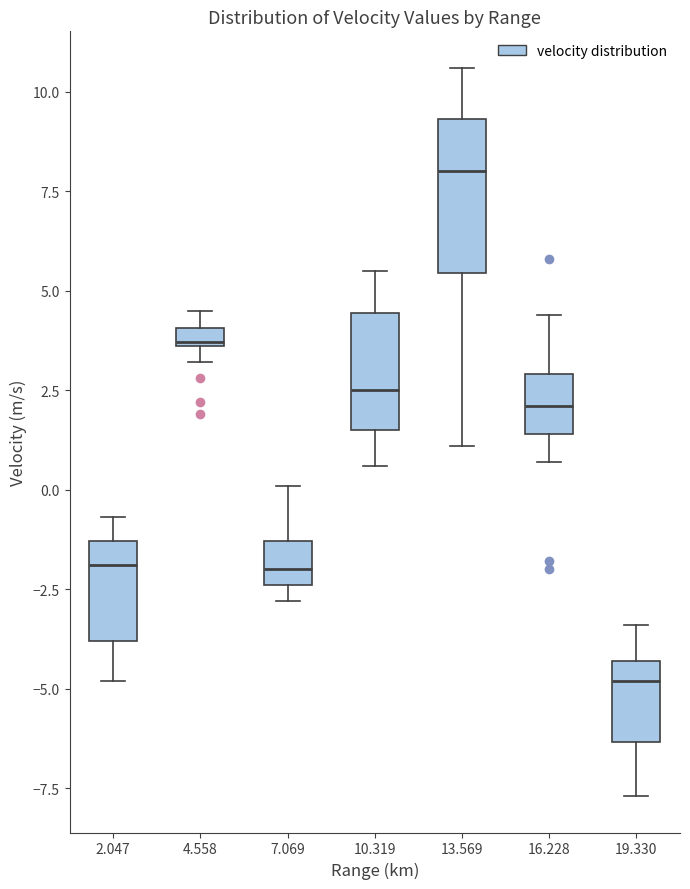

Which box is the tallest, from its lower edge to its upper edge?

13.569